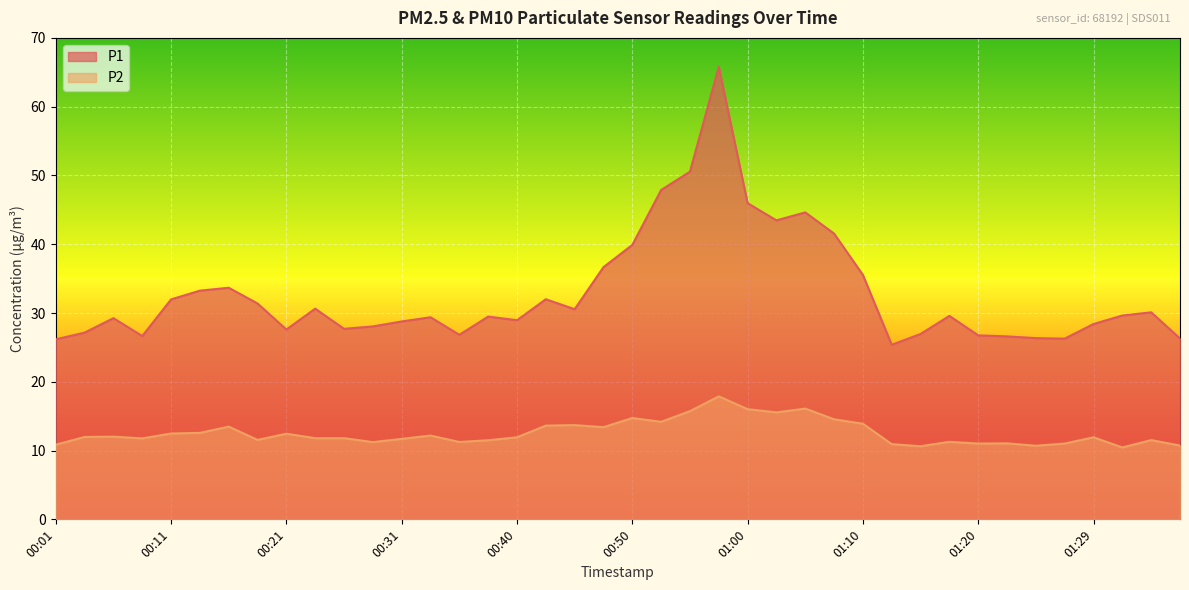

Does the chart display data point markers on the line(s)?

No